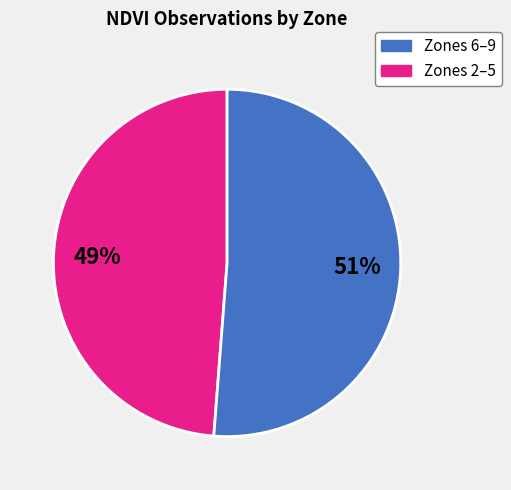

How many segments does this pie chart have?

2